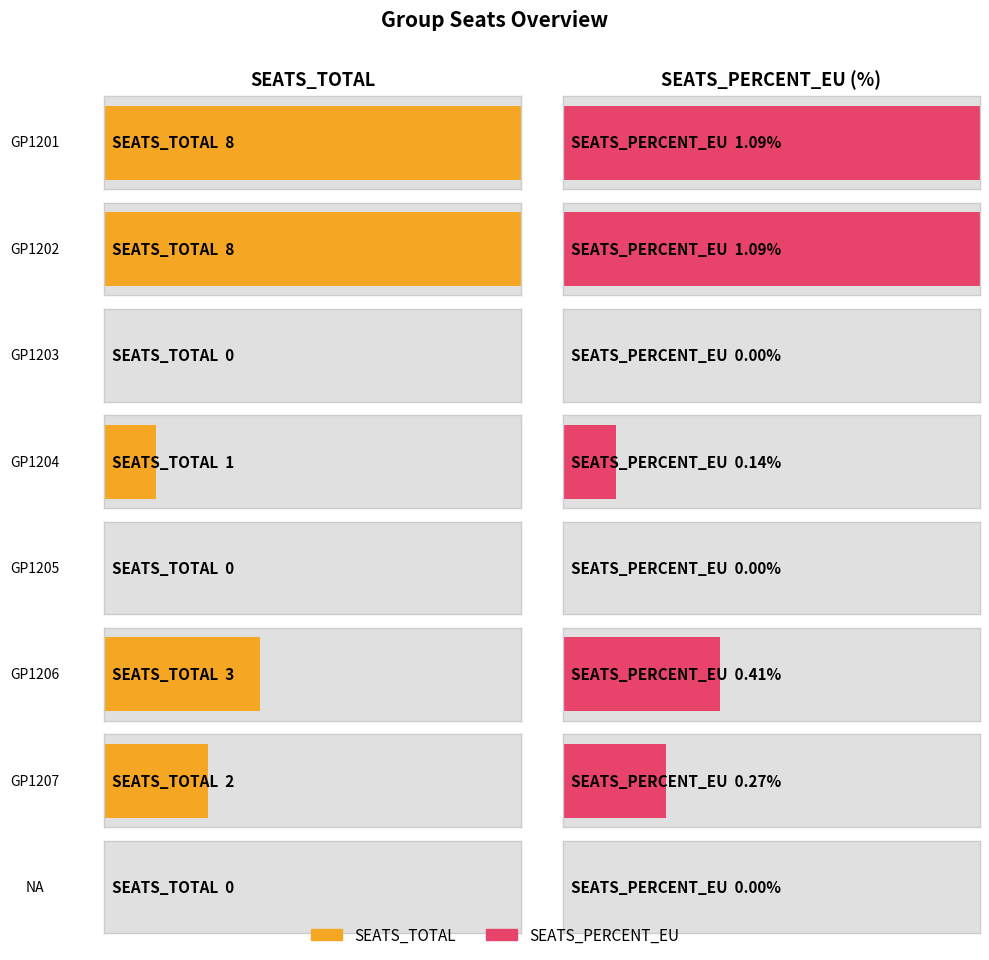

The SEATS_PERCENT_EU series shows 1.8 at GP1202. True or false?

False